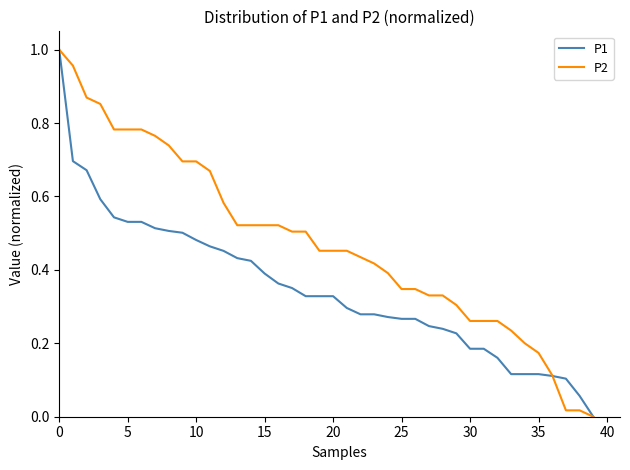

What are all the series names shown in the legend?

P1, P2